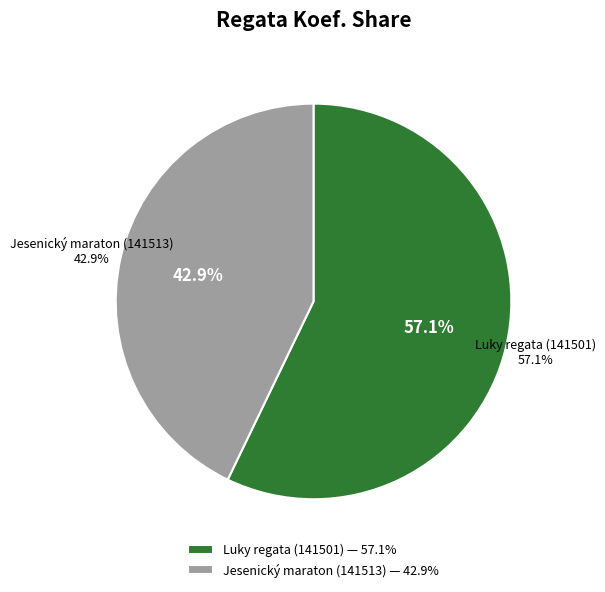

Is the sum of 141513 and 141501 greater than half?

Yes